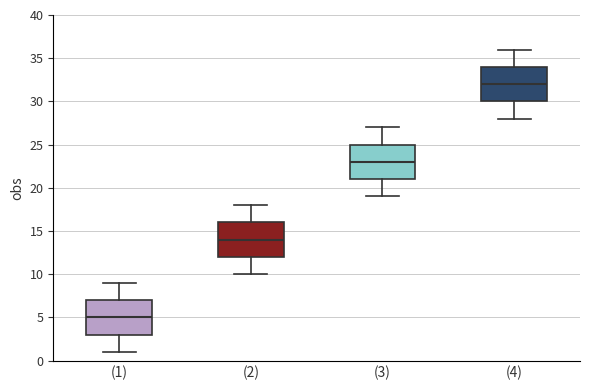

Reading left to right, read every box against the y-axis: the position of its median line, the range the box covers, and the ends of its whiskers. The values are not printed on the chart, so give them approximately, as read against the axis.

(1): median 5, box 3 to 7, whiskers 1 to 9
(2): median 14, box 12 to 16, whiskers 10 to 18
(3): median 23, box 21 to 25, whiskers 19 to 27
(4): median 32, box 30 to 34, whiskers 28 to 36